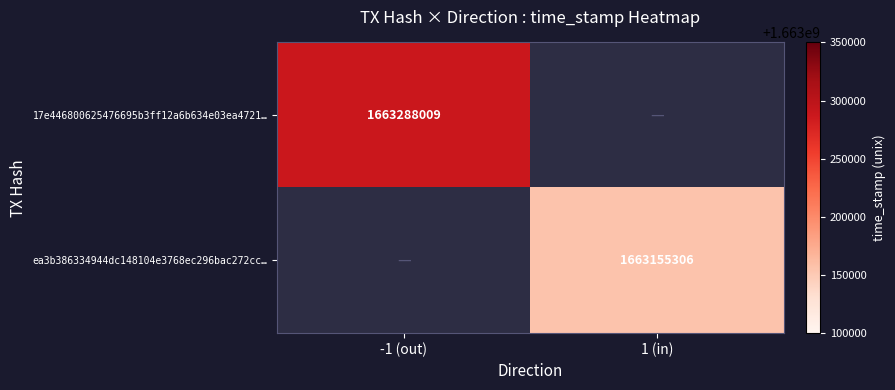

What is the minimum value shown in the chart?

1663155306.0